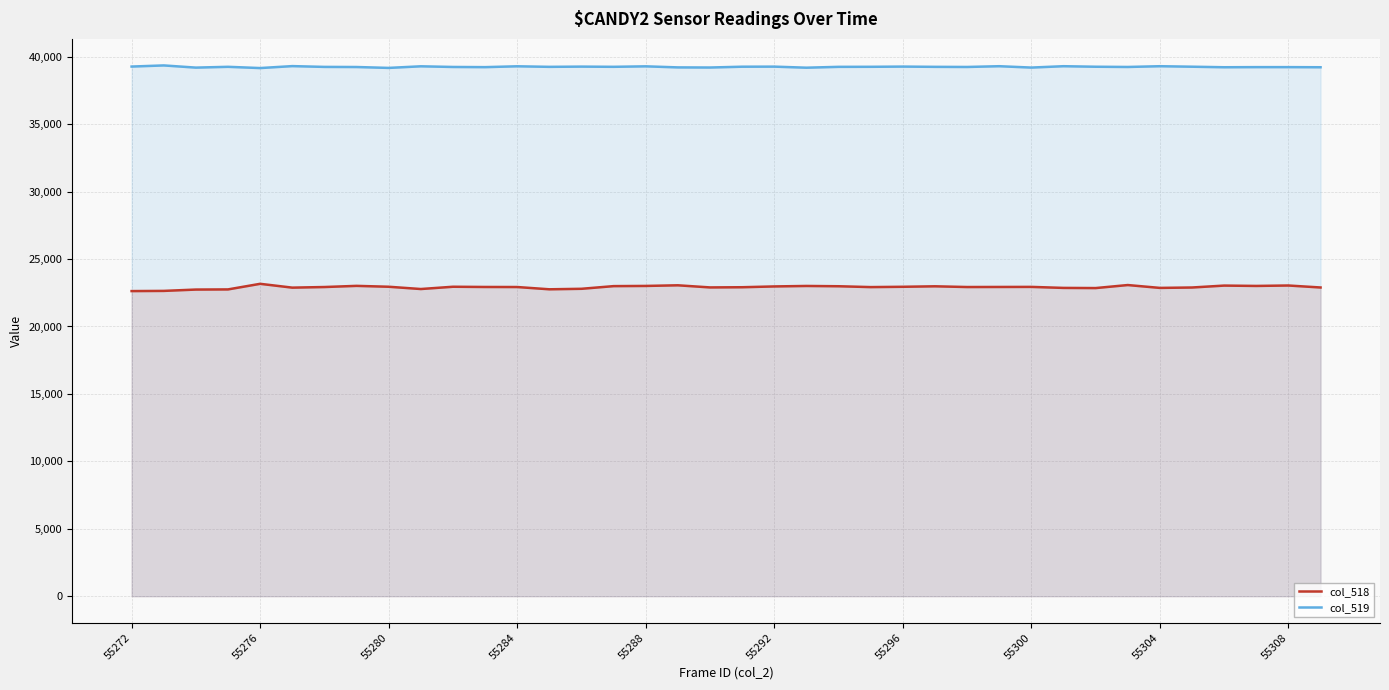

At which label does col_518 reach its minimum?

55272